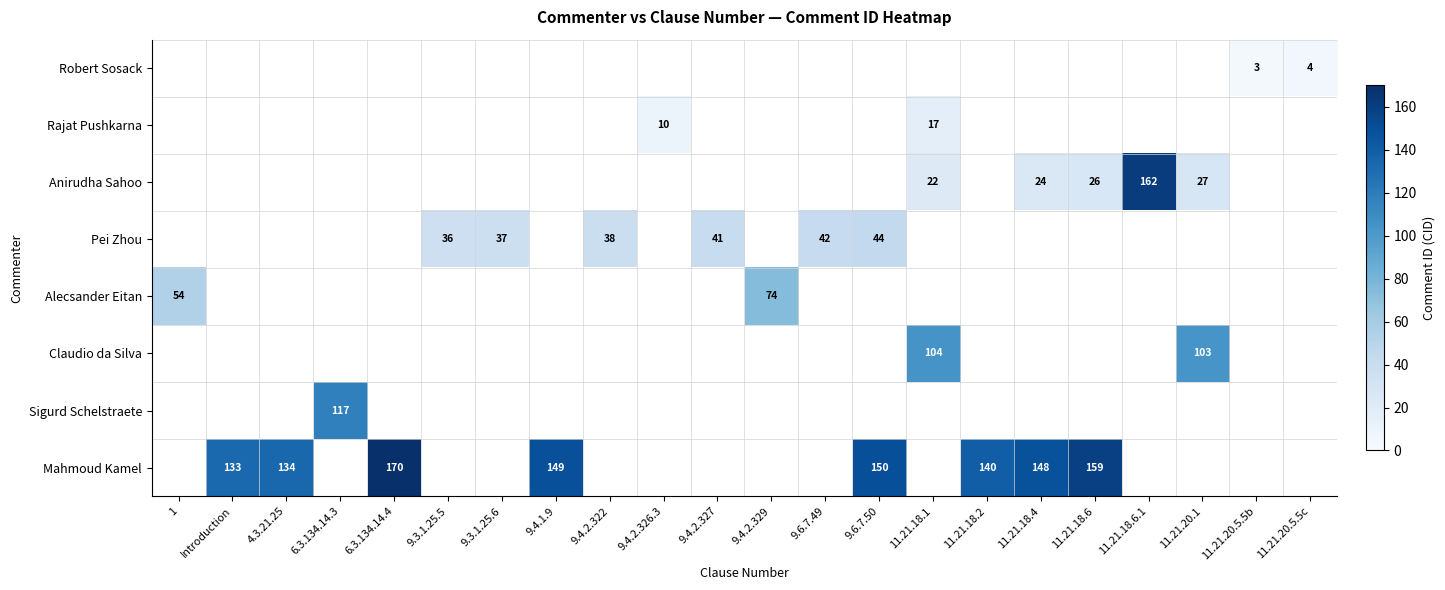

Is it true that Robert Sosack equals 5 at 11.21.20.5.5b?

False